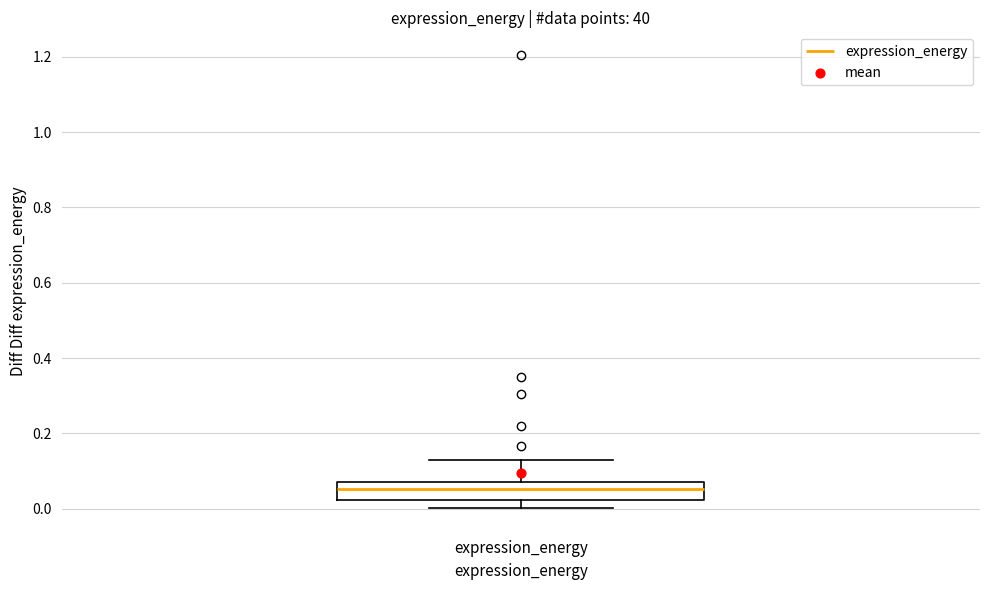

Where is the lower edge of the box for expression_energy on the y-axis? The values are not printed on the chart, so give them approximately, as read against the axis.

0.02